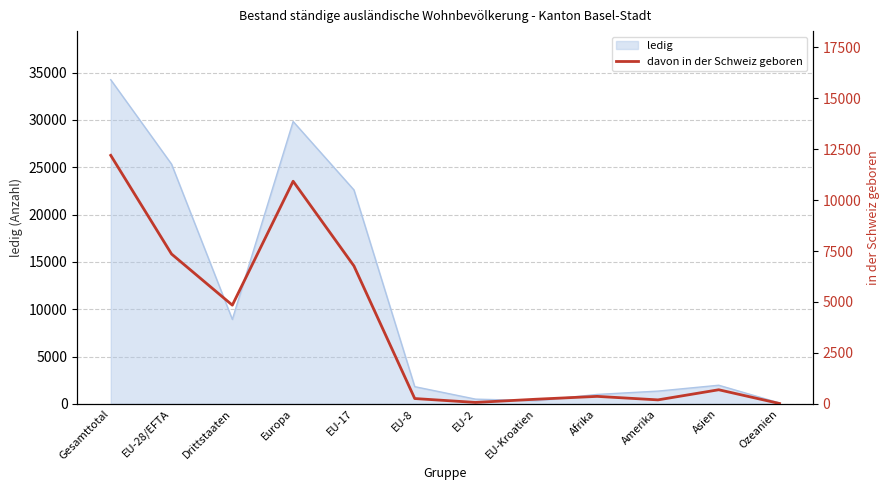

At which label does ledig reach its peak?

Gesamttotal